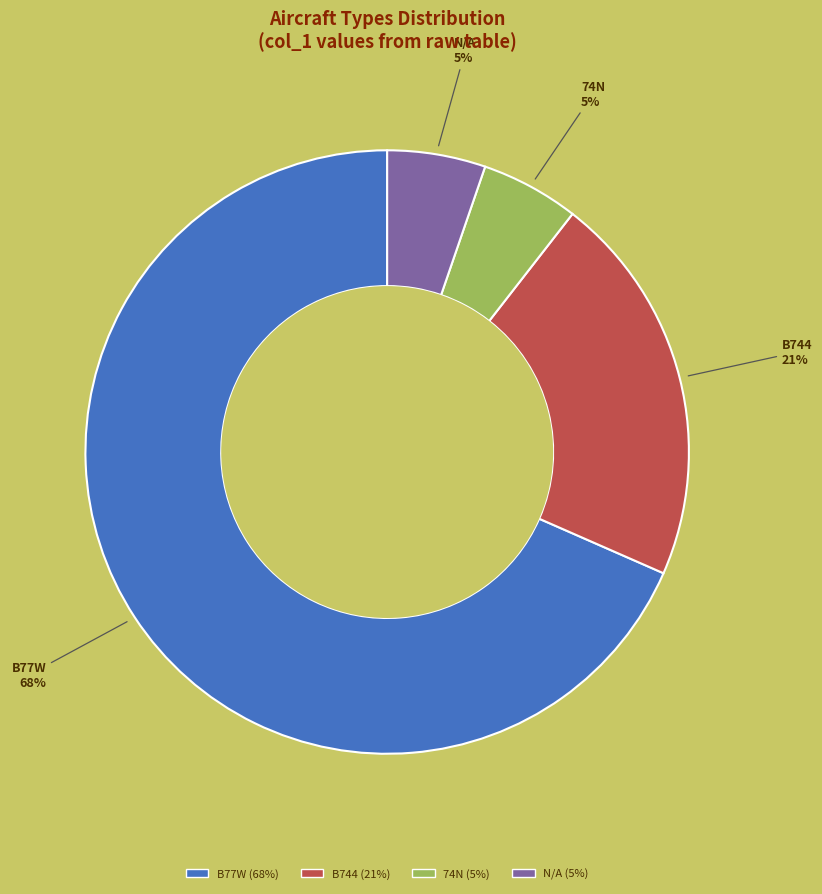

Approximately how many times larger is the value at N/A compared to 74N?

1.0